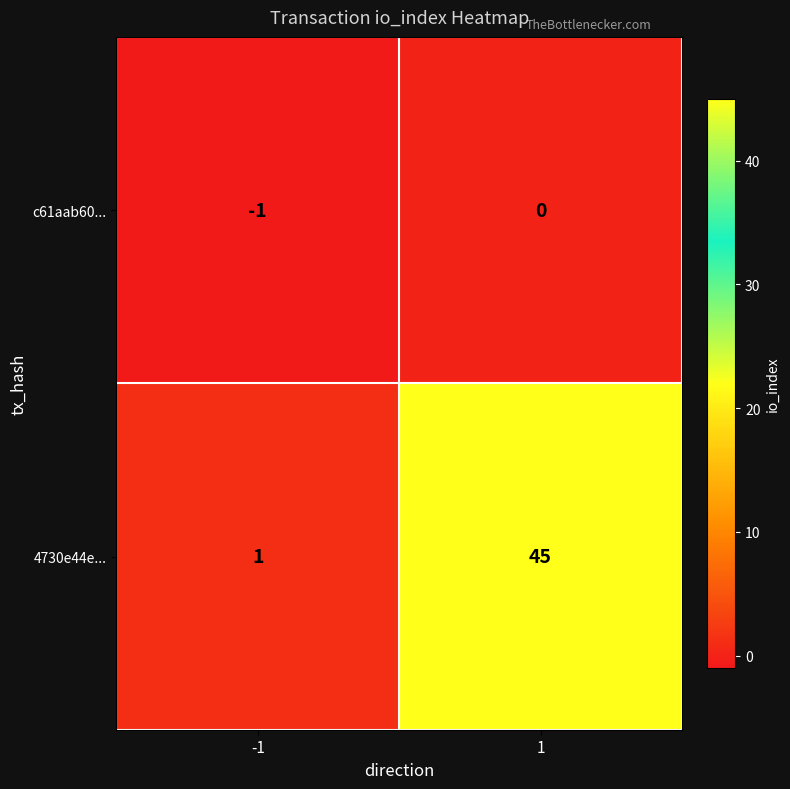

Is it true that c61aab60... equals 0 at 1?

True